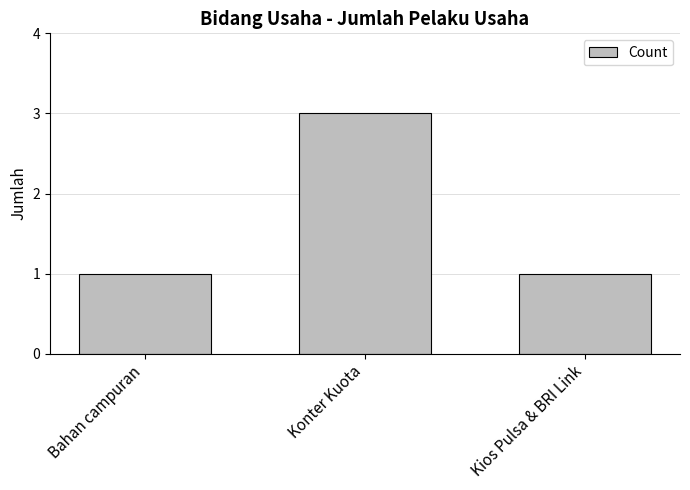

What is the ratio of the value at Kios Pulsa & BRI Link to the value at Konter Kuota?

0.3